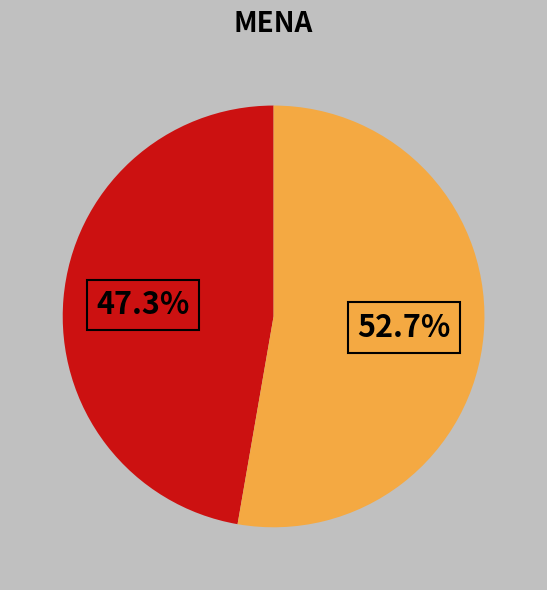

Is there any slice that represents more than half of the pie?

Yes